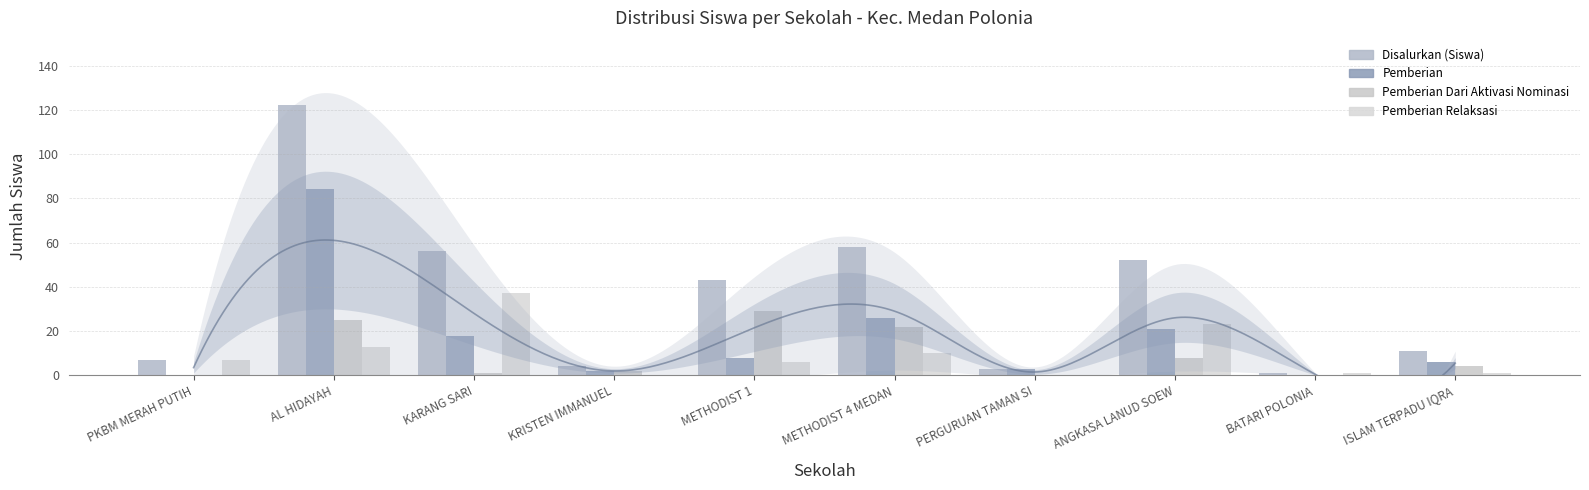

What are all the series names shown in the legend?

Disalurkan (Siswa), Pemberian, Pemberian Dari Aktivasi Nominasi, Pemberian Relaksasi